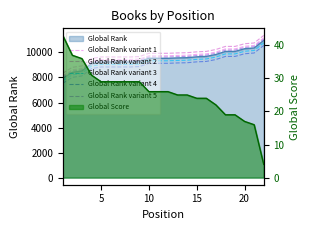

Is it true that Global Rank variant 1 equals 5491 at 13?

False